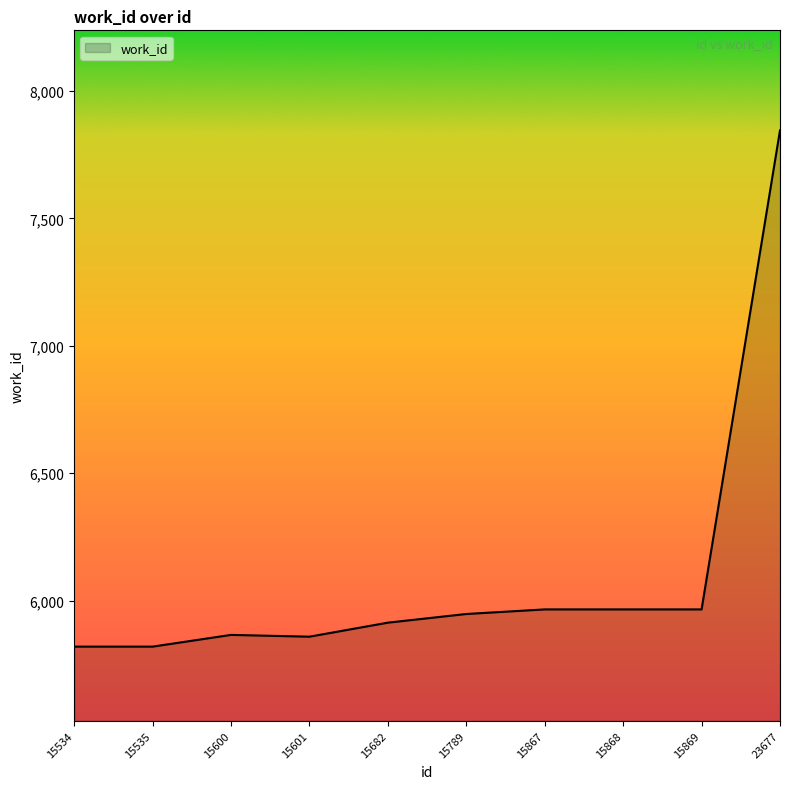

What is the sum of all values?

60970